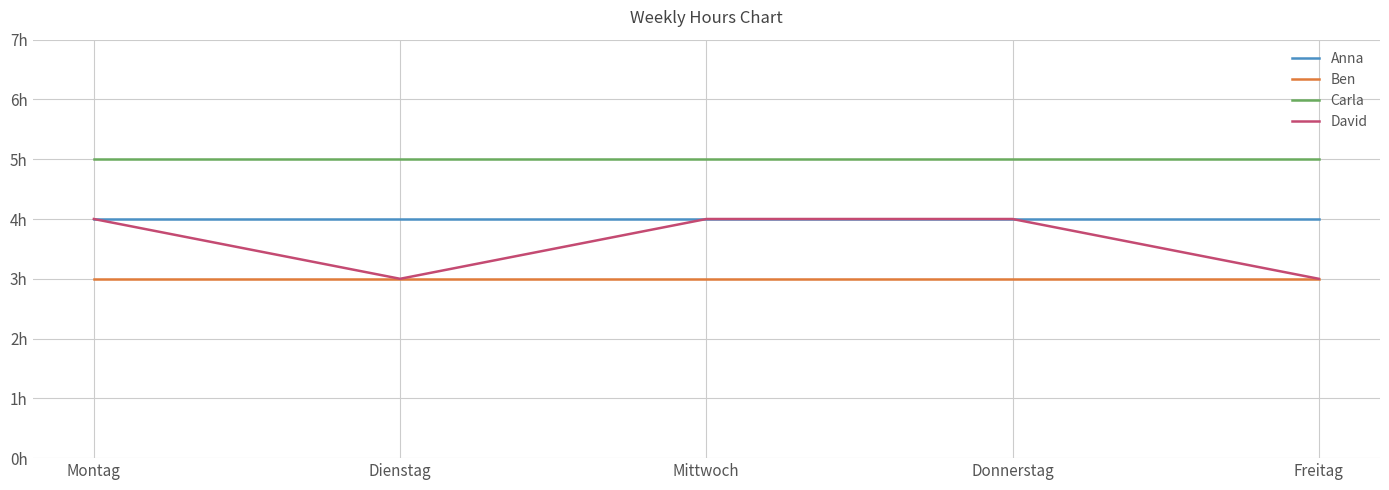

What are all the series names shown in the legend?

Anna, Ben, Carla, David